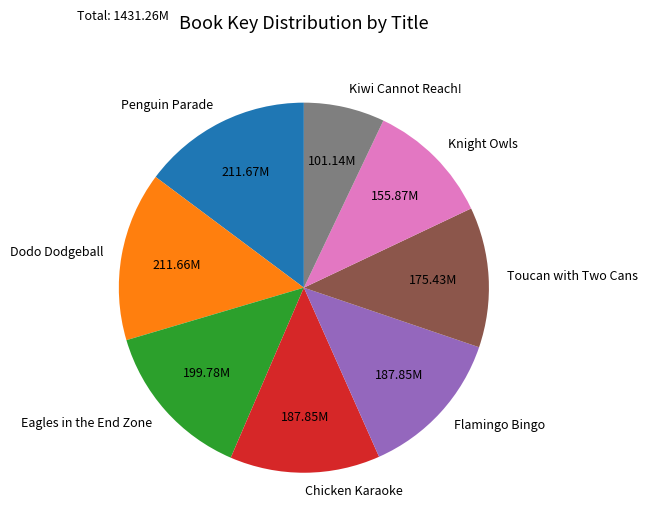

Does Toucan with Two Cans account for over 50% of the chart?

No